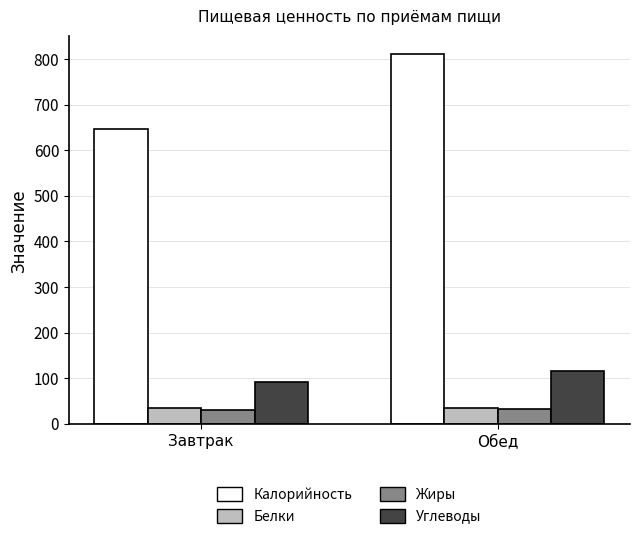

The value of Жиры at Завтрак is 29.6. True or false?

True